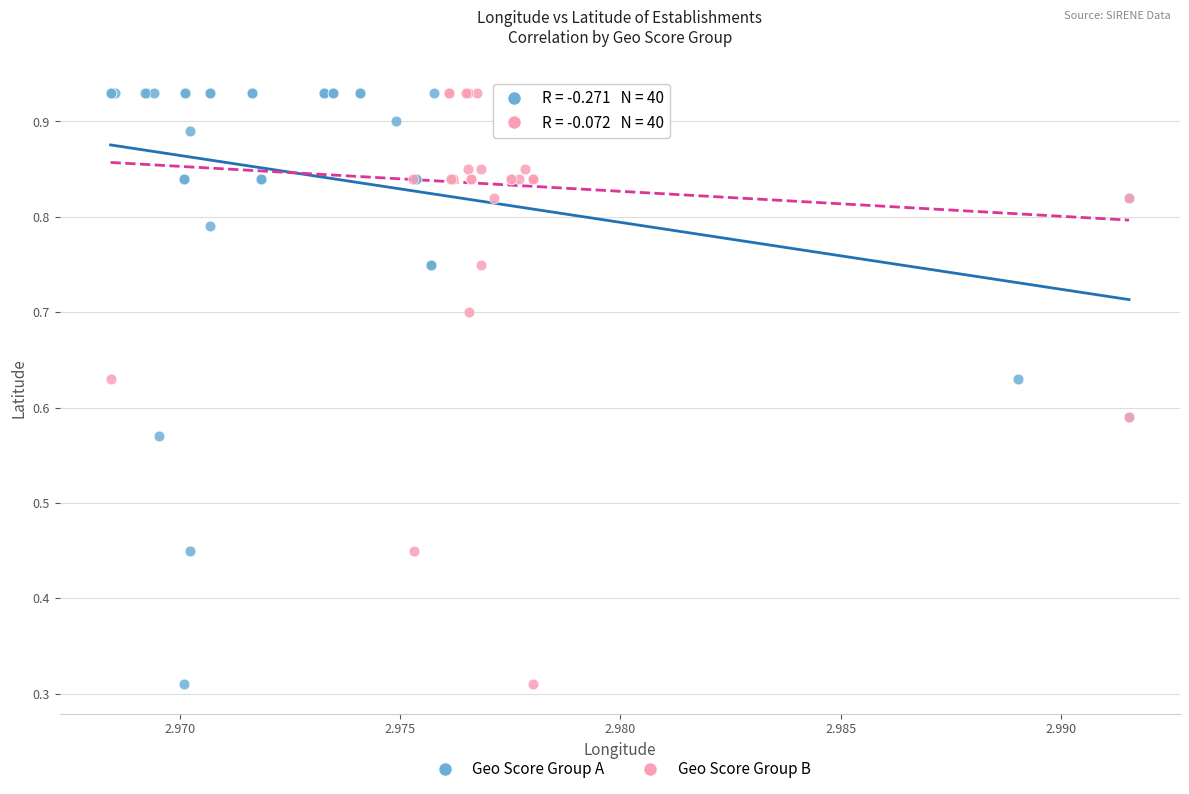

What are all the series names shown in the legend?

Geo Score Group A, Geo Score Group B